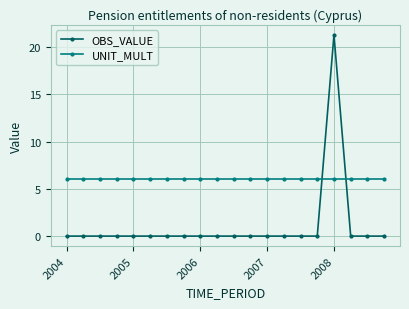

What is the greatest value displayed?

21.3